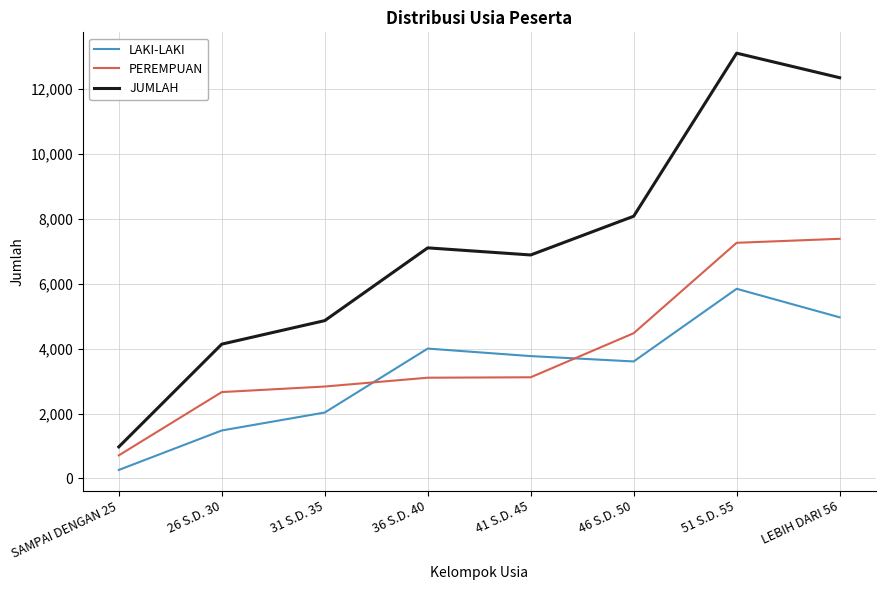

Is the value of PEREMPUAN at 46 S.D. 50 greater than the value of JUMLAH at 51 S.D. 55?

No